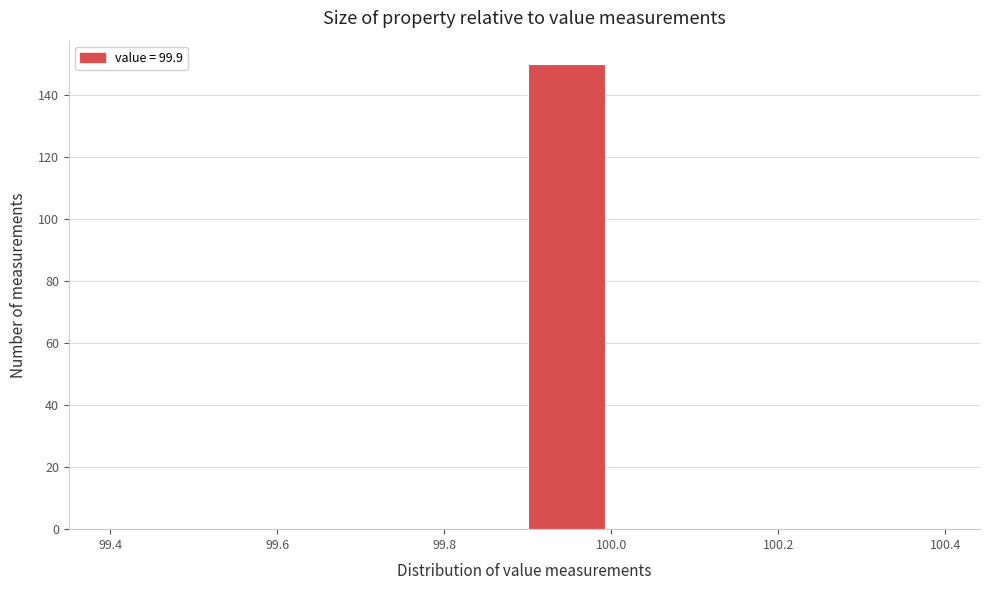

Reading left to right, list every bar in this chart as the range it spans on the x-axis followed by its height. The values are not printed on the chart, so give them approximately, as read against the axis.

99.4 to 99.5: 0
99.5 to 99.6: 0
99.6 to 99.7: 0
99.7 to 99.8: 0
99.8 to 99.9: 0
99.9 to 100.0: 150
100.0 to 100.1: 0
100.1 to 100.2: 0
100.2 to 100.3: 0
100.3 to 100.4: 0